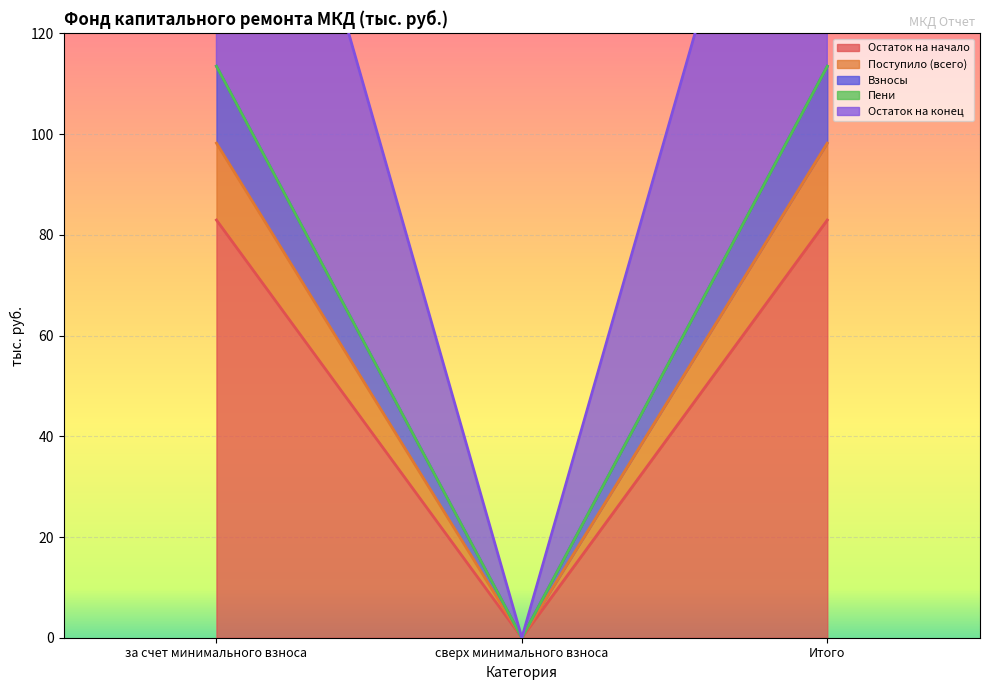

What is the sum of all Поступило (всего) values?

196.5